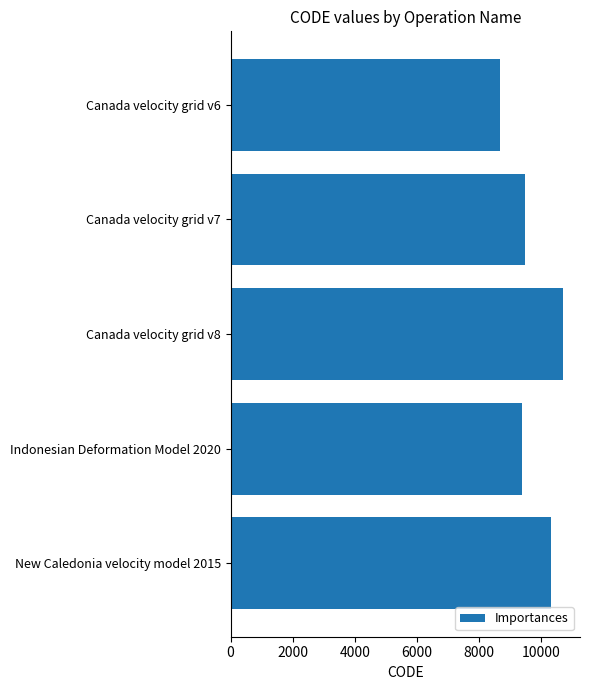

Where is the data nearest to the value 9691?

Canada velocity grid v7